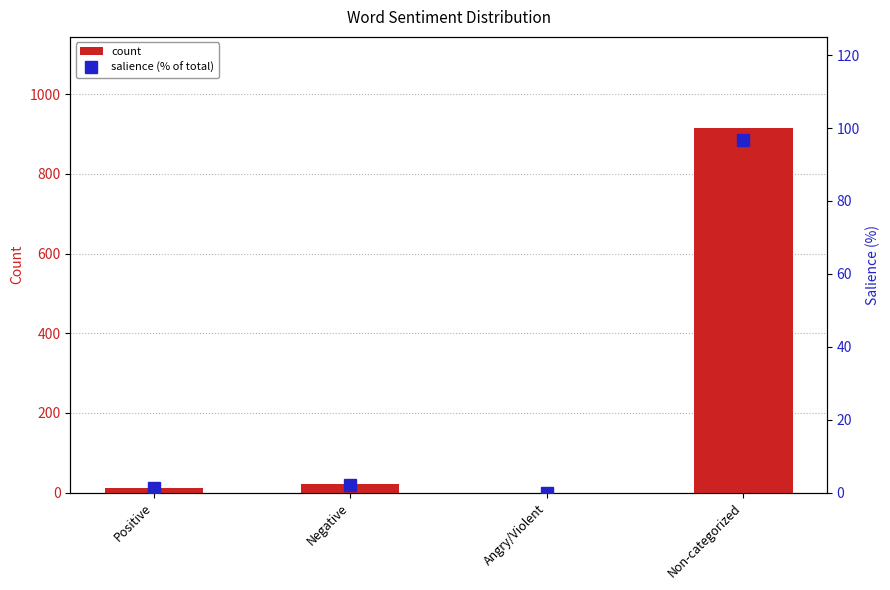

What are all the series names shown in the legend?

count, salience (% of total)